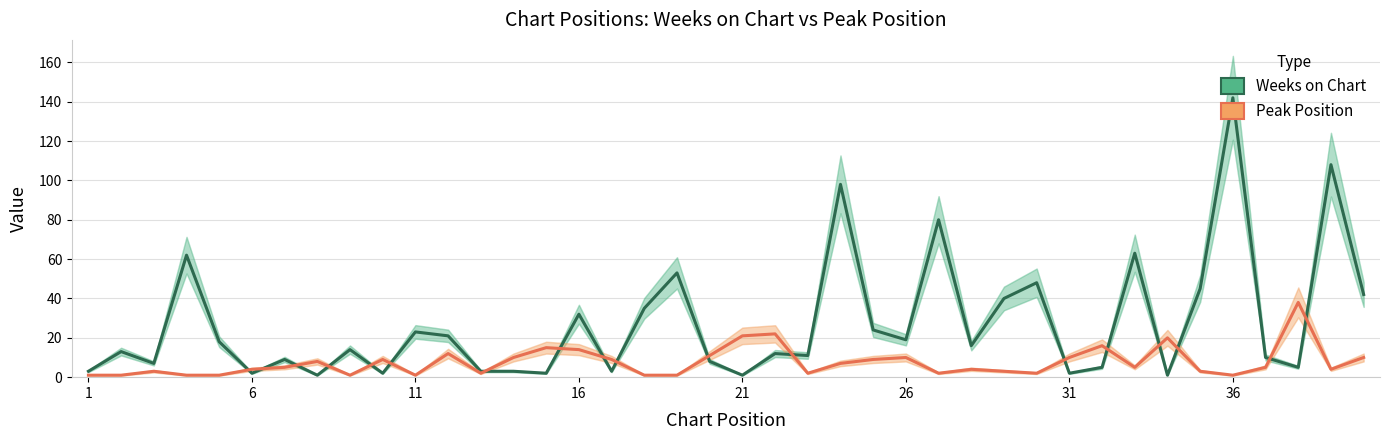

Reading right to left, what are all the values shown in this chart?

Weeks on Chart: 42	108	5	10	142	45	1	63	5	2	48	40	16	80	19	24	98	11	12	1	8	53	35	3	32	2	3	3	21	23	2	14	1	9	2	18	62	7	13	3
Peak Position: 10	4	38	5	1	3	20	5	16	10	2	3	4	2	10	9	7	2	22	21	11	1	1	9	14	15	10	2	12	1	9	1	8	5	4	1	1	3	1	1